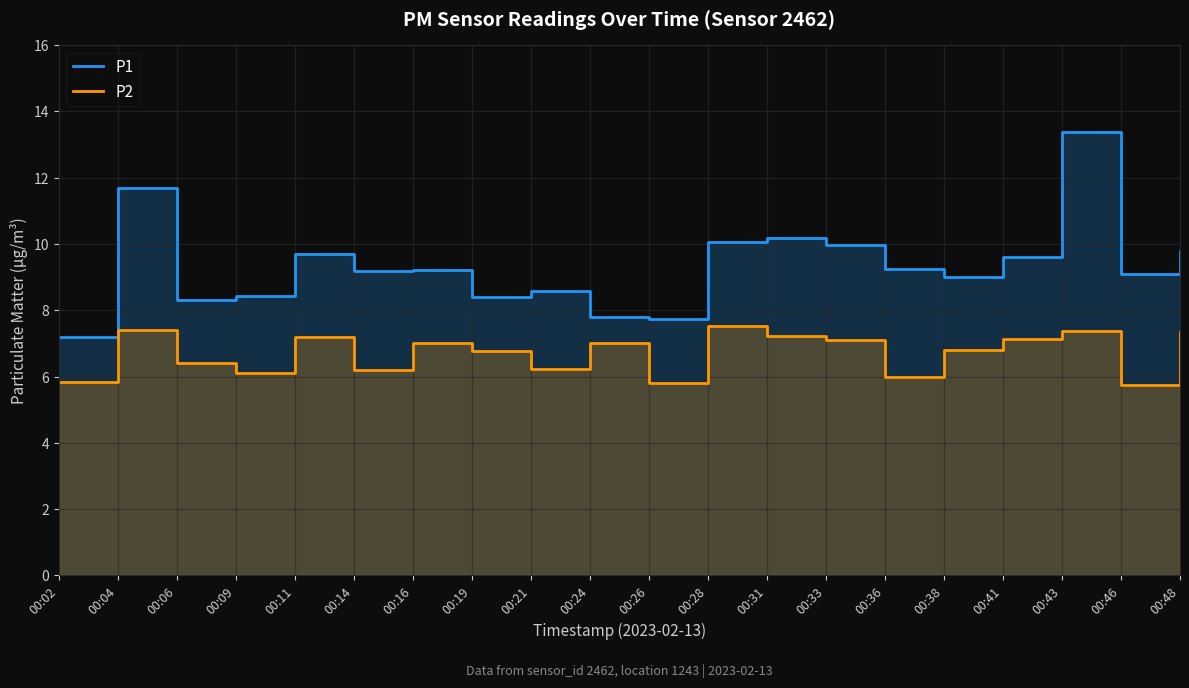

Which category has the highest value across all series?

00:43